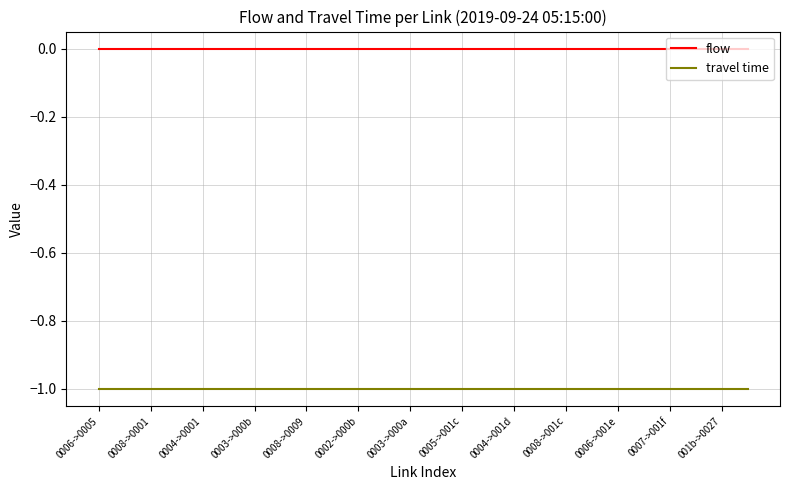

Which series has the largest total across all categories?

flow